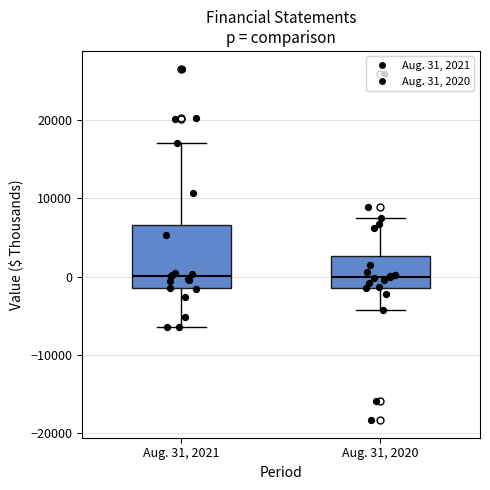

Reading left to right, transcribe this box plot: for each box, give where its median line is, the range the box spans, and where its two whiskers end, as read against the y-axis. The values are not printed on the chart, so give them approximately, as read against the axis.

Aug. 31, 2021: median 0, box -1000 to 7000, whiskers -6000 to 17000
Aug. 31, 2020: median 0, box -1000 to 3000, whiskers -4000 to 8000